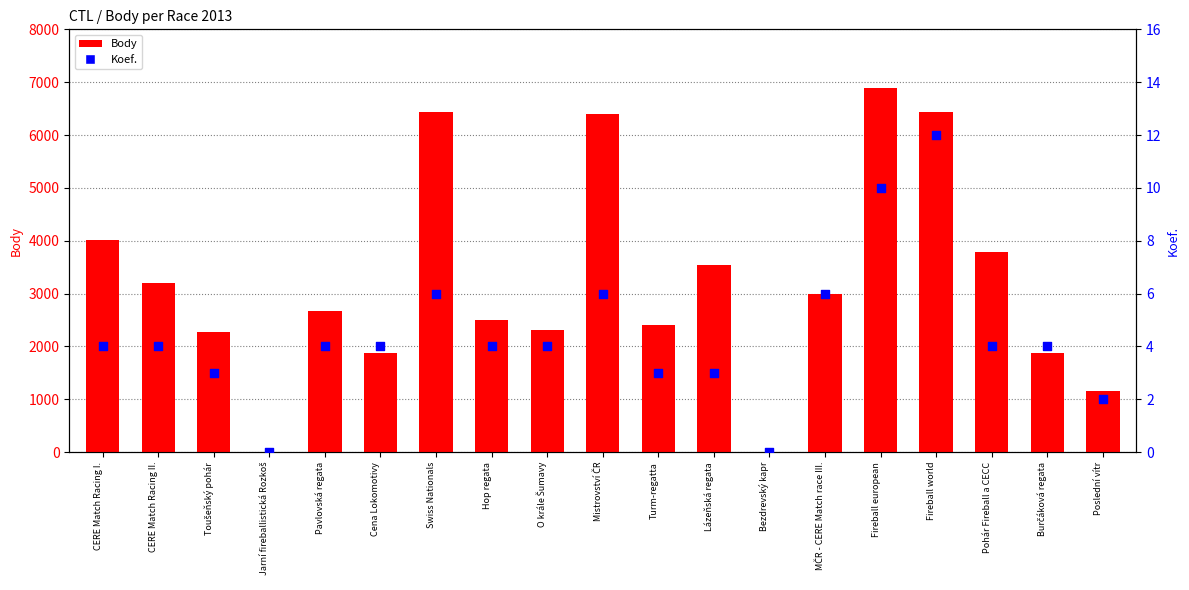

What is the total value across all series at Lázeňská regata?

3544